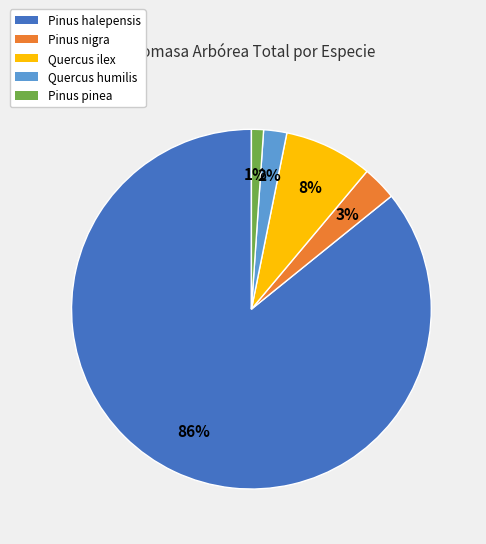

Rank the categories by value from highest to lowest.

Pinus halepensis, Quercus ilex, Pinus nigra, Quercus humilis, Pinus pinea